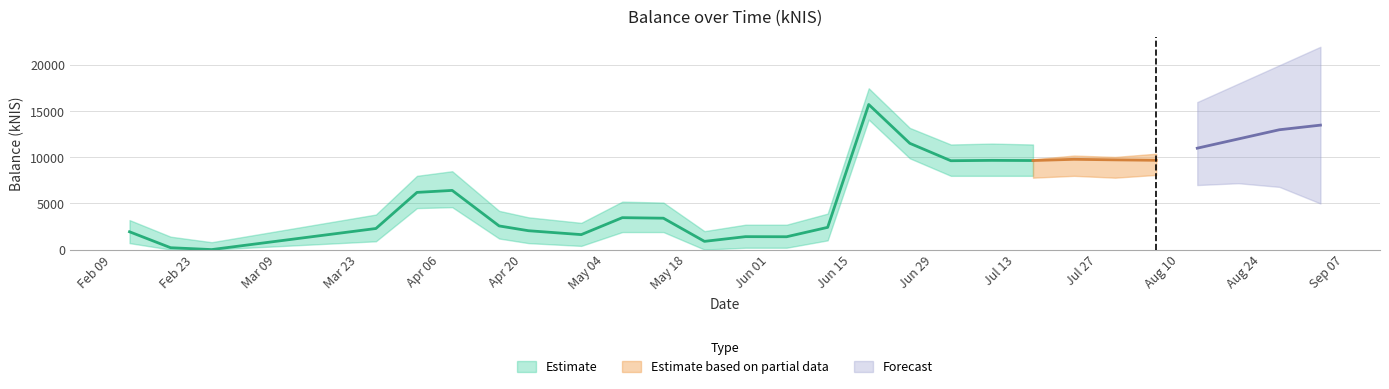

Where is the data nearest to the value 7869?

2015-04-08